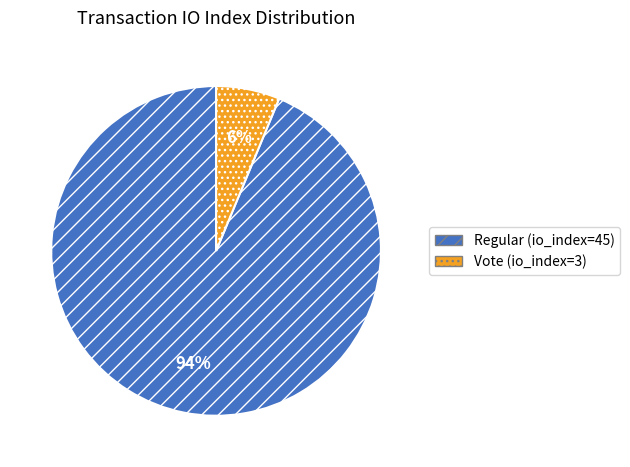

Which slice is the largest?

Regular (io_index=45)